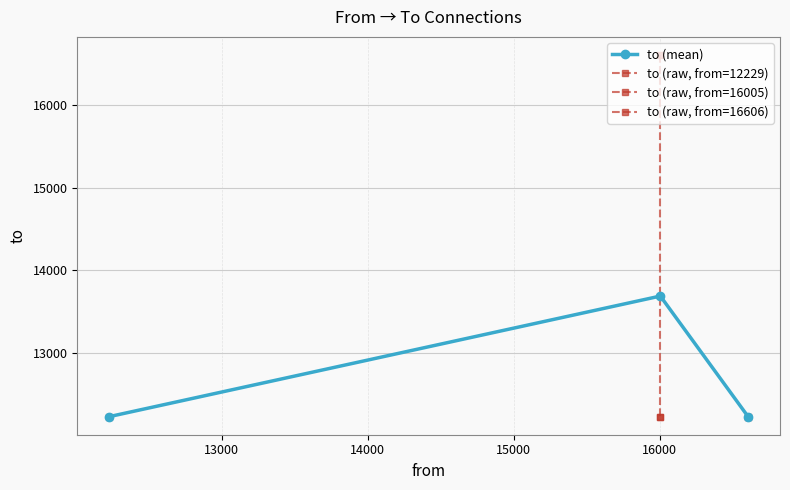

What is the value of the 5th point from the left?

16606